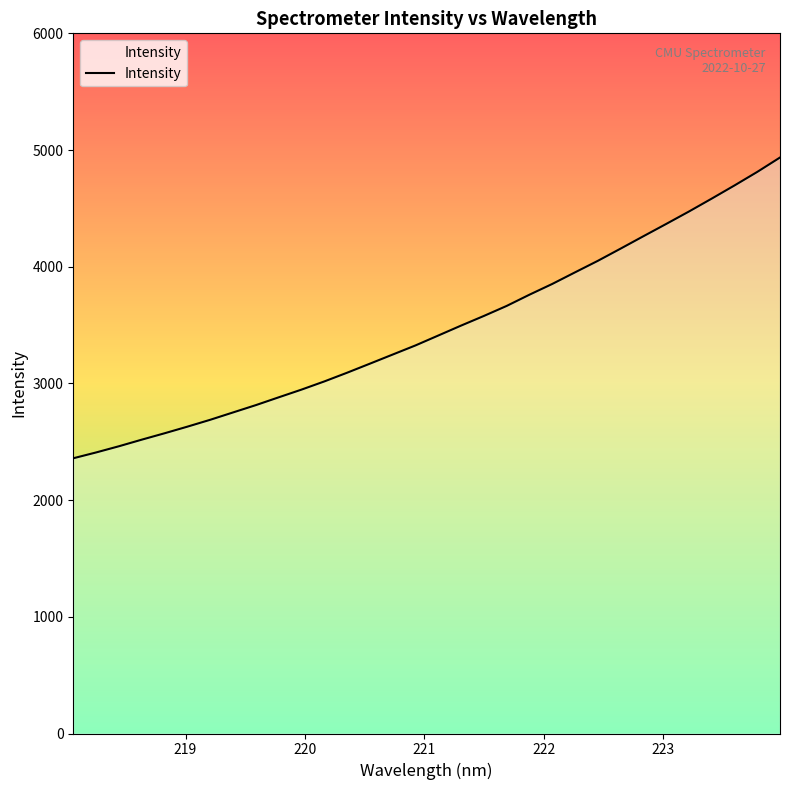

What is the greatest value displayed?

4935.9